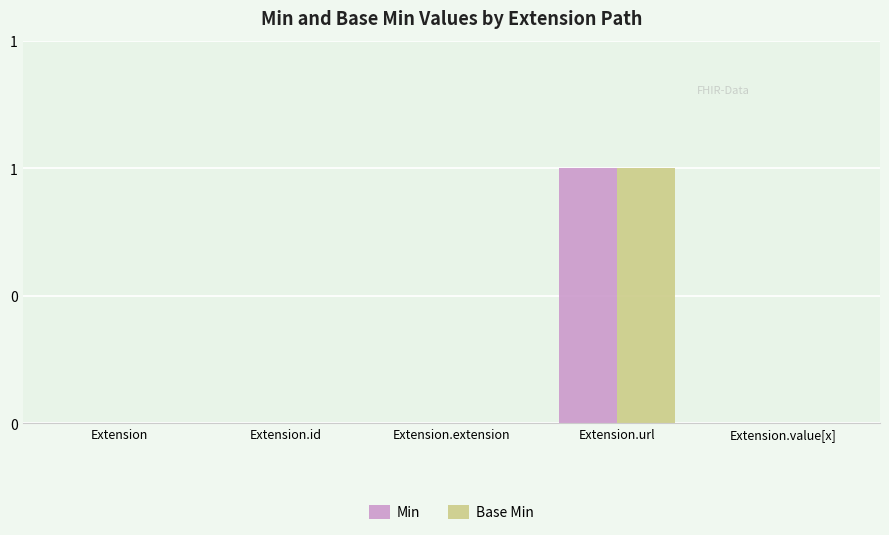

Are the bars horizontal?

No